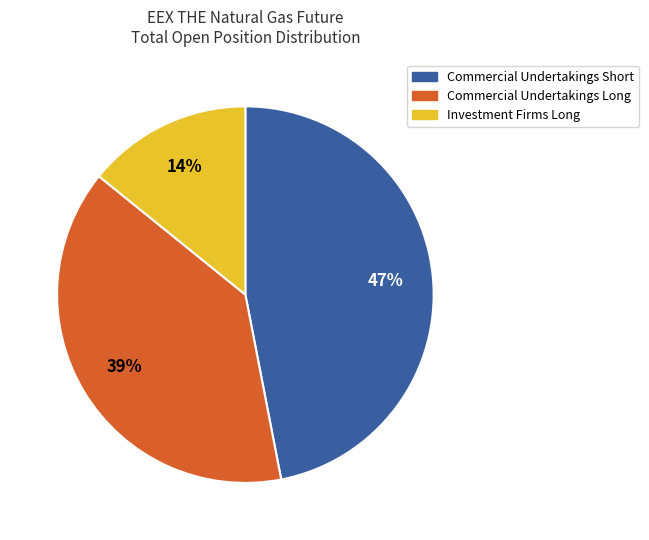

Is there a majority slice in this chart?

No